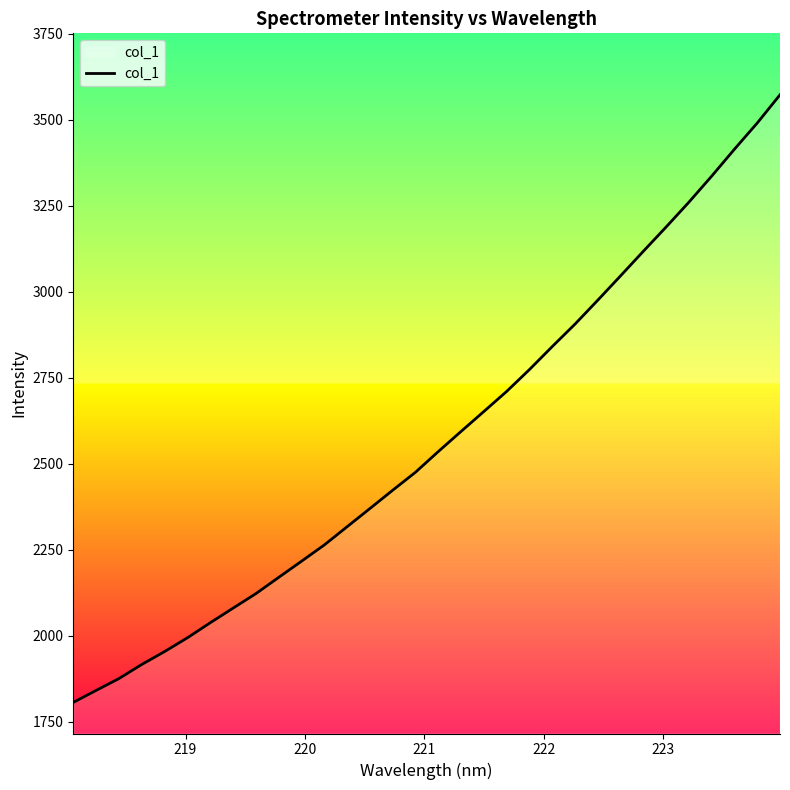

What is the minimum value shown in the chart?

1806.9